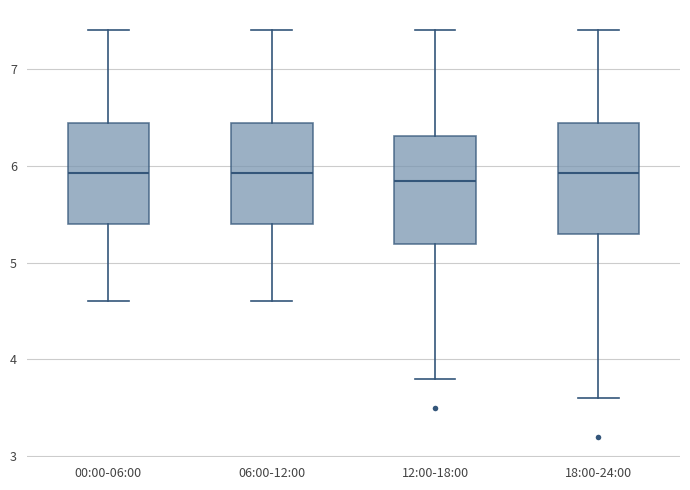

Reading left to right, read every box against the y-axis: the position of its median line, the range the box covers, and the ends of its whiskers. The values are not printed on the chart, so give them approximately, as read against the axis.

00:00-06:00: median 5.9, box 5.4 to 6.4, whiskers 4.6 to 7.4
06:00-12:00: median 5.9, box 5.4 to 6.4, whiskers 4.6 to 7.4
12:00-18:00: median 5.8, box 5.2 to 6.3, whiskers 3.8 to 7.4
18:00-24:00: median 5.9, box 5.3 to 6.4, whiskers 3.6 to 7.4